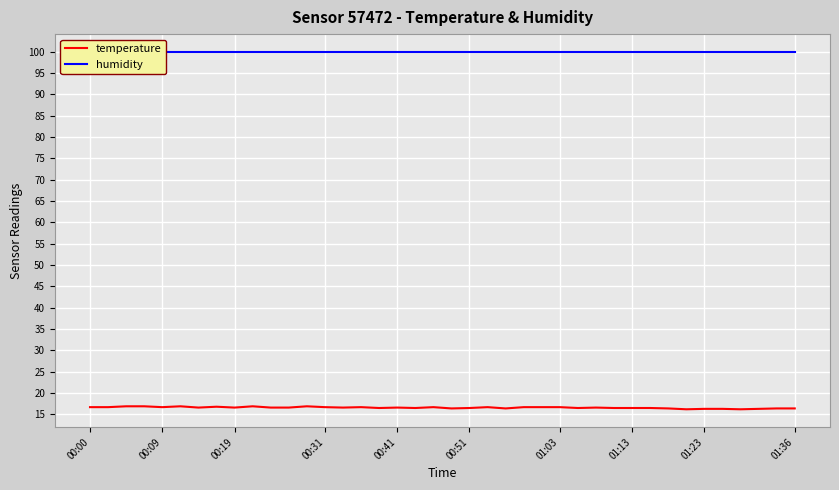

What are all the series names shown in the legend?

temperature, humidity